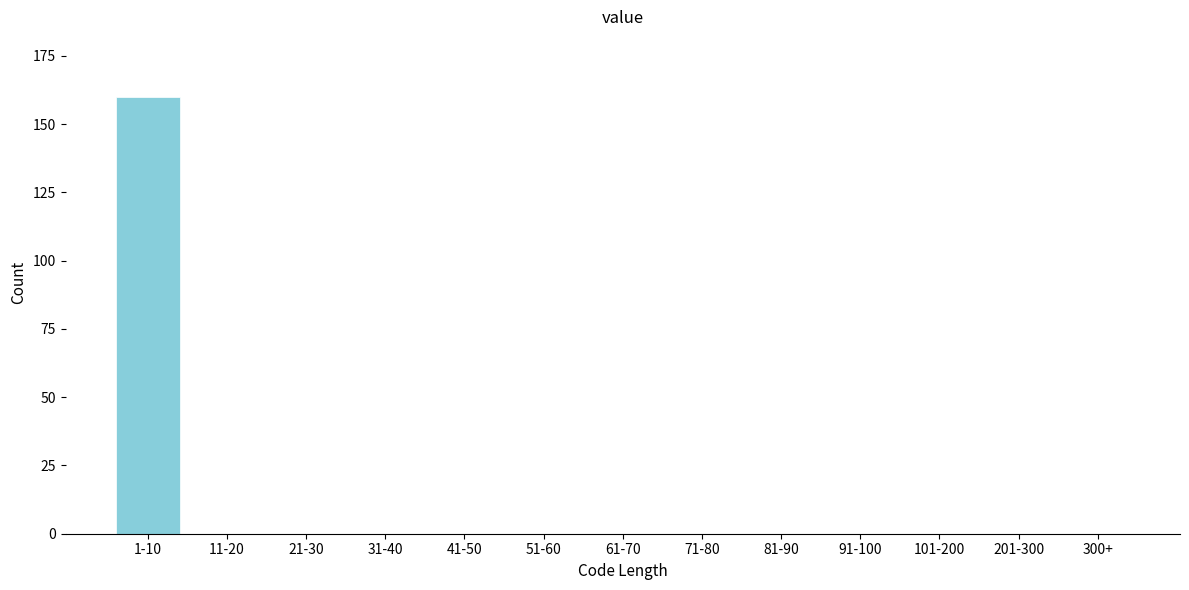

Reading right to left, list all the values displayed in this chart.

300+=0	201-300=0	101-200=0	91-100=0	81-90=0	71-80=0	61-70=0	51-60=0	41-50=0	31-40=0	21-30=0	11-20=0	1-10=160